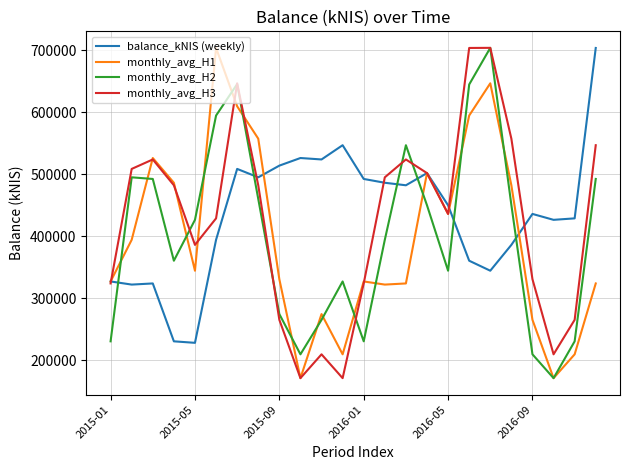

How many interior local valleys does the monthly_avg_H1 series have?

6